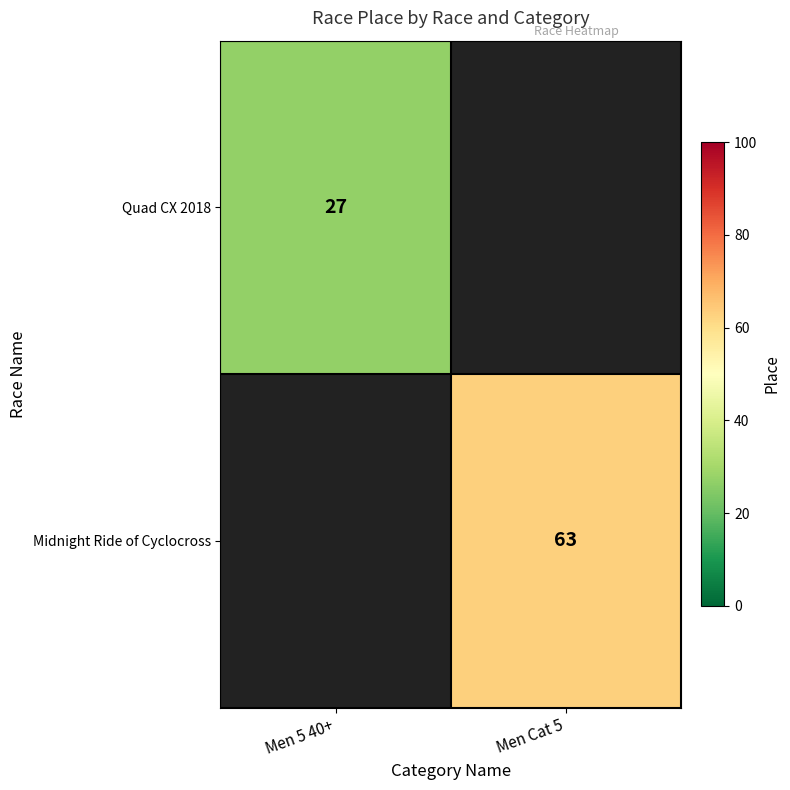

The Quad CX 2018 series shows 27 at Men 5 40+. True or false?

True